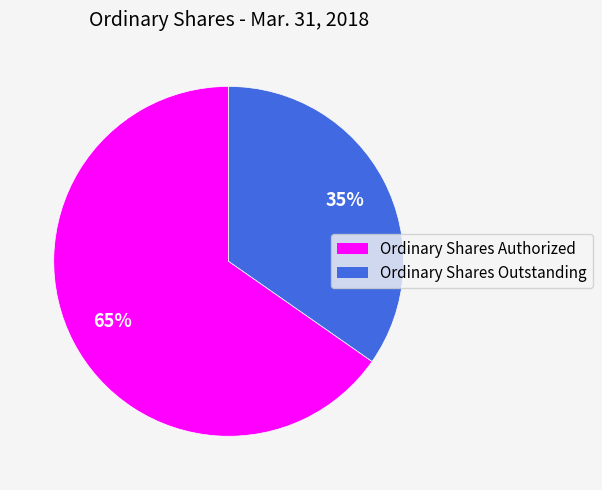

Between Ordinary Shares Outstanding and Ordinary Shares Authorized, which is larger?

Ordinary Shares Authorized